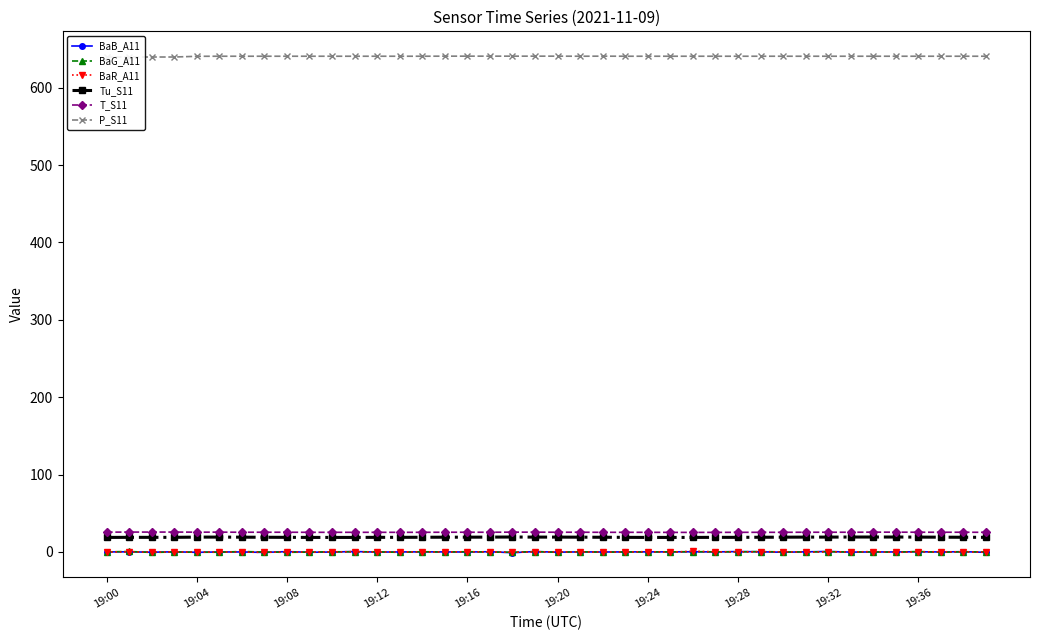

What position from the left is 30?

31